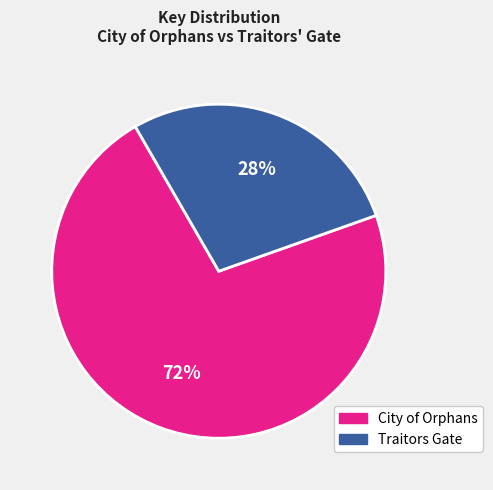

To the nearest percent, what portion does Traitors Gate represent?

28%